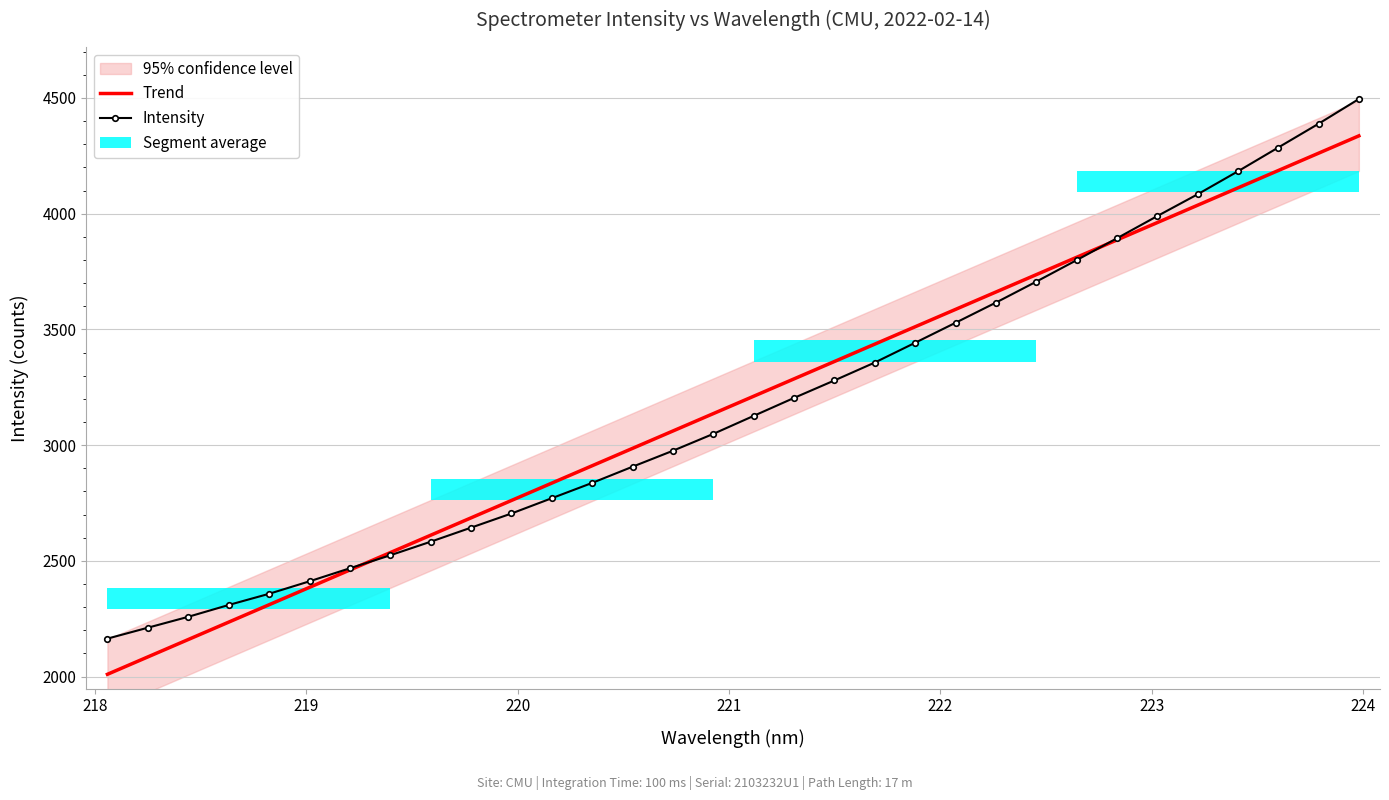

Which series has the widest spread of values?

Intensity